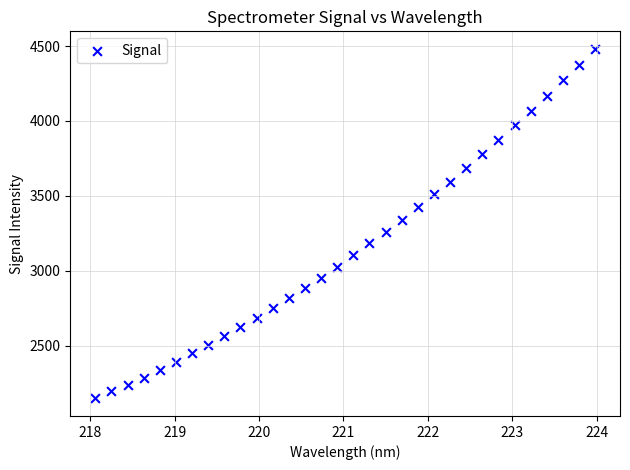

What is the range of Y values (max minus min)?

2334.4